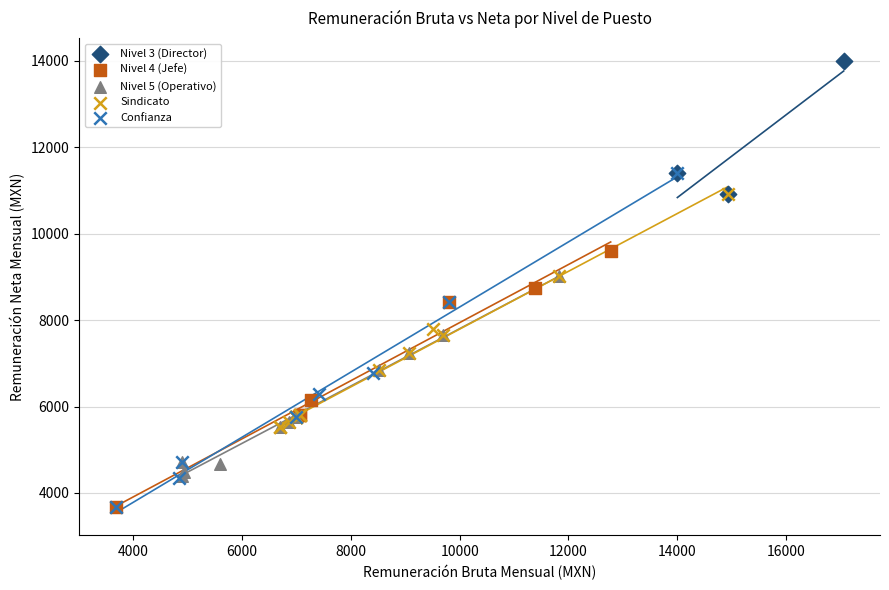

Which series has the widest spread of Y values?

Confianza